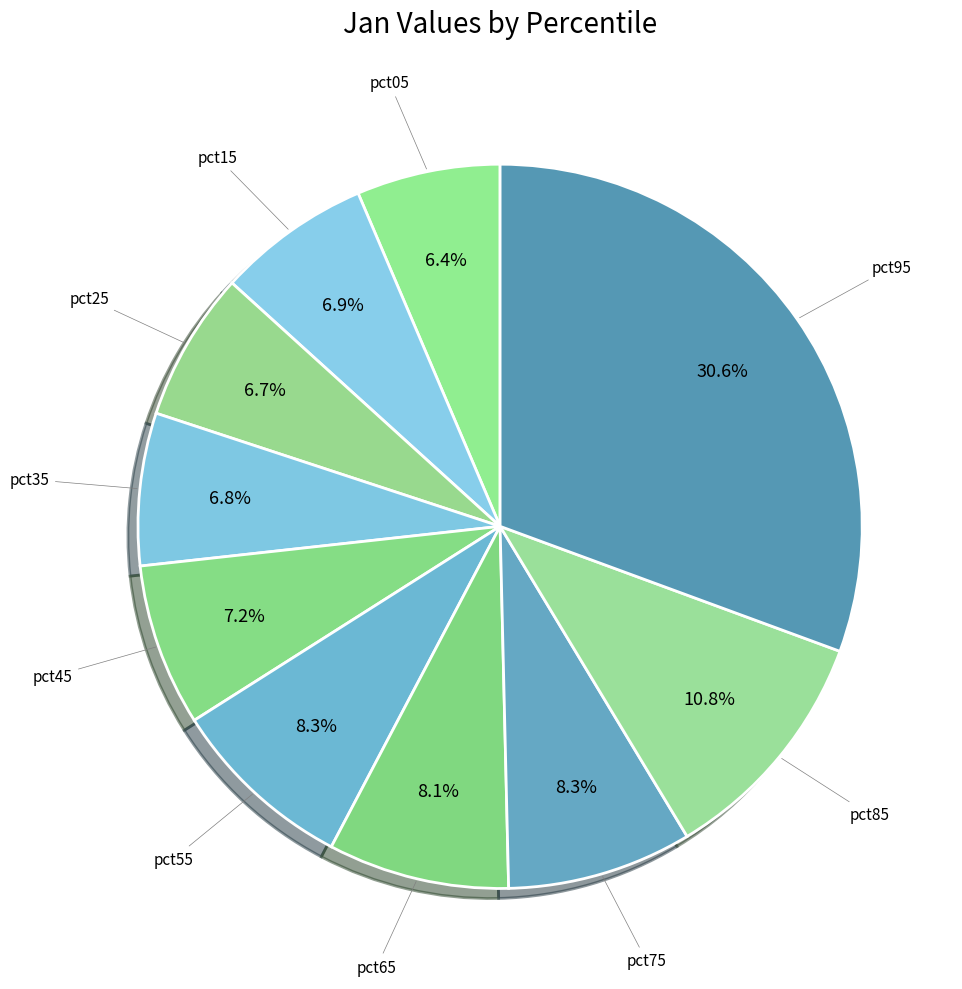

How many slices are in this pie chart?

10